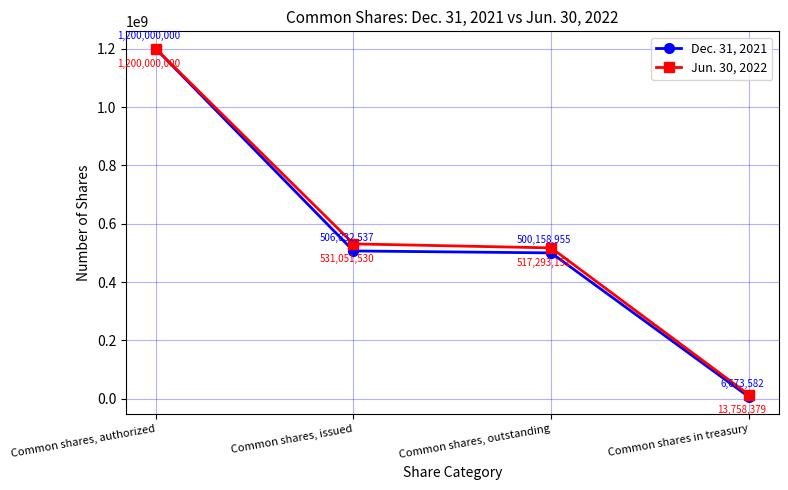

Between Common shares, authorized and Common shares, outstanding, which series saw the biggest shift?

Dec. 31, 2021